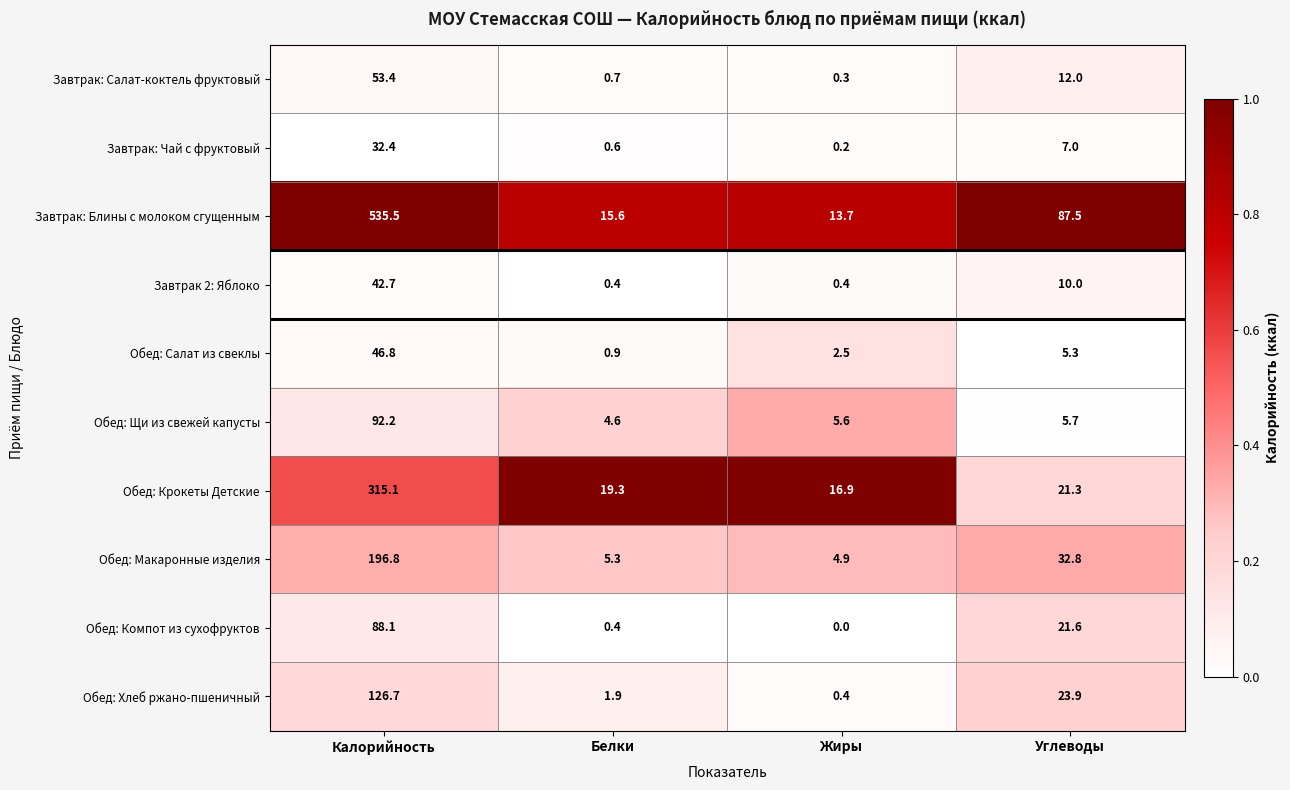

Which series changed the most between Белки and Углеводы?

Завтрак: Блины с молоком сгущенным